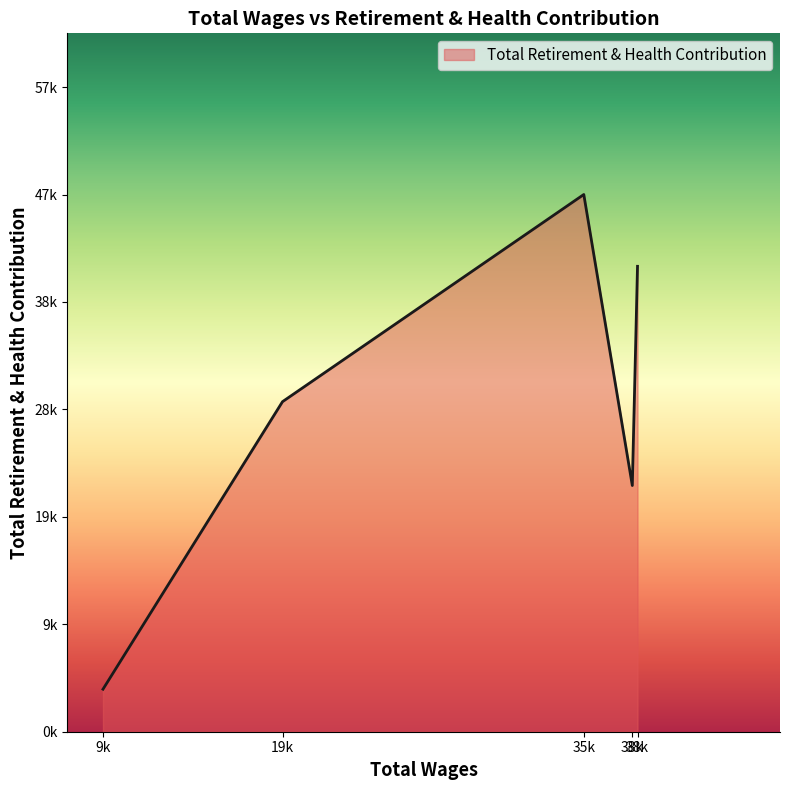

Does the chart have visible grid lines?

No